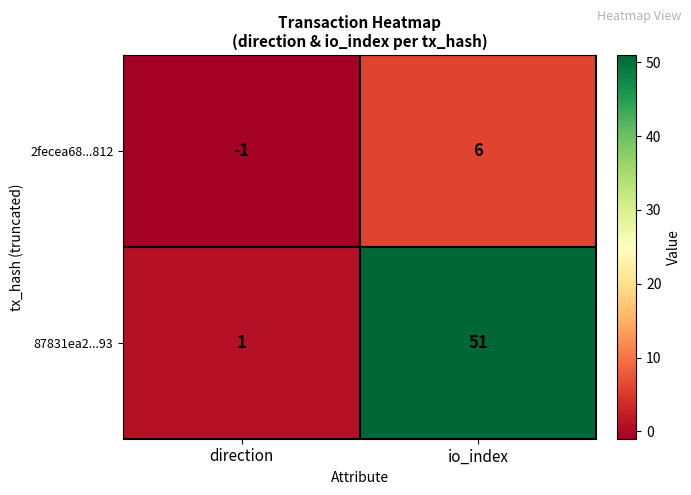

At how many categories does at least one series exceed 13?

1